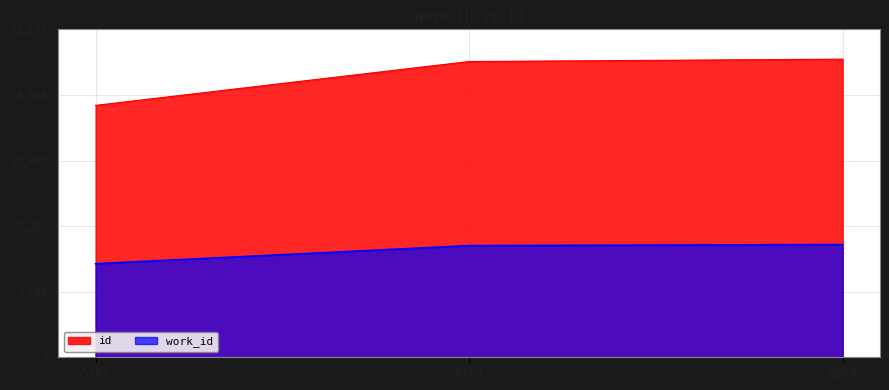

What are all the series names shown in the legend?

id, work_id